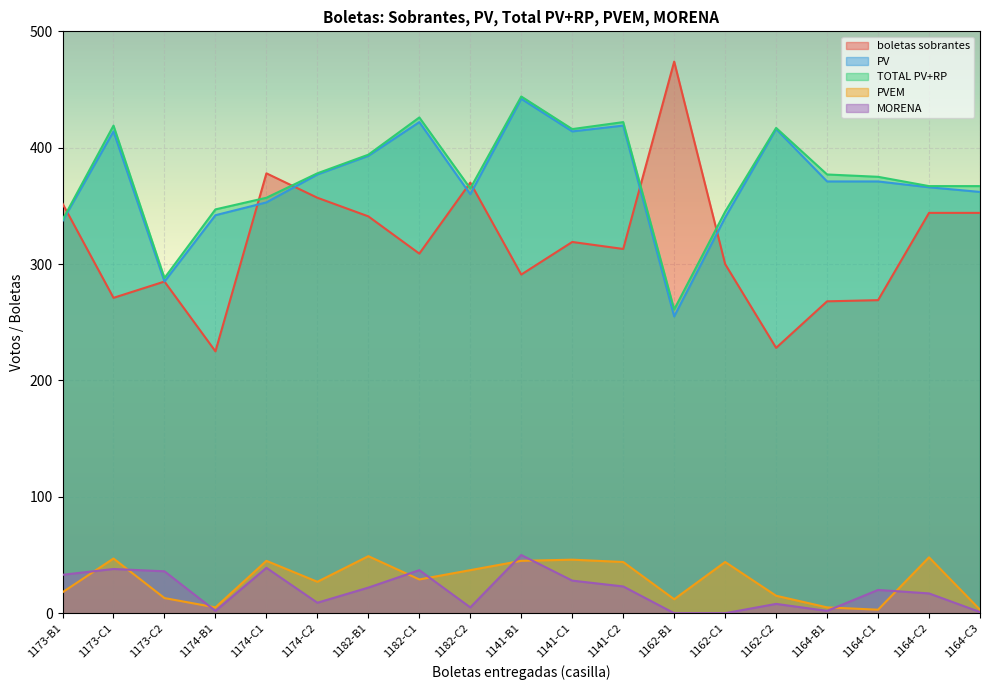

True or false: MORENA and boletas sobrantes intersect in this chart.

False